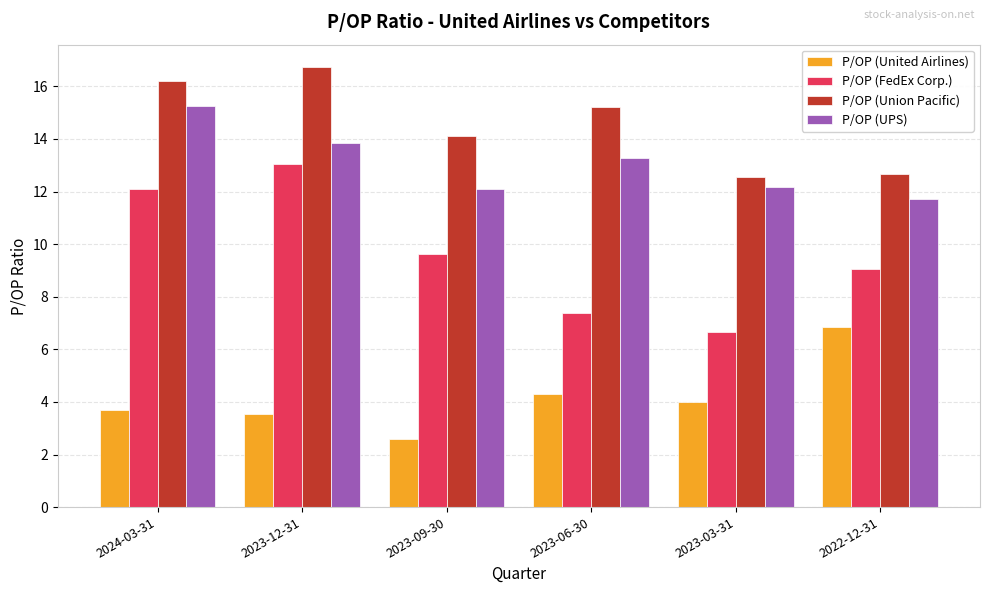

What is the total value across all series at 2023-09-30?

38.4